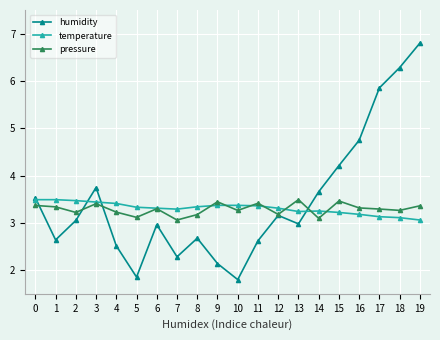

At which category does humidity reach its first local peak?

3